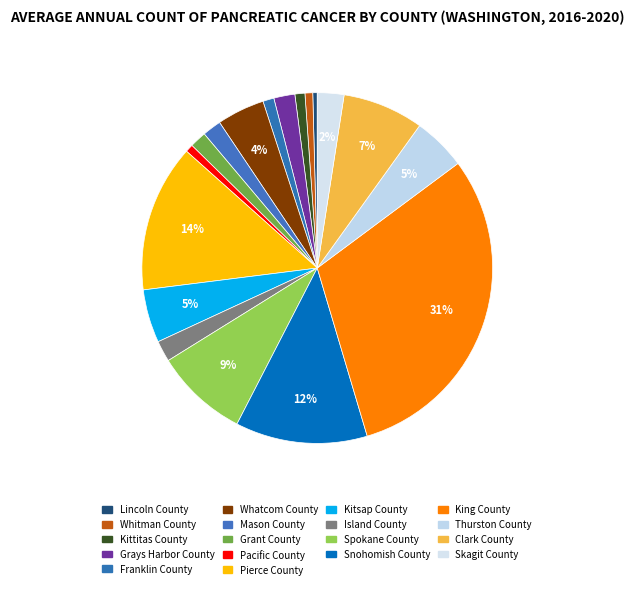

Rank the categories by value from highest to lowest.

King County, Pierce County, Snohomish County, Spokane County, Clark County, Kitsap County, Thurston County, Whatcom County, Skagit County, Grays Harbor County, Island County, Mason County, Grant County, Franklin County, Kittitas County, Whitman County, Pacific County, Lincoln County